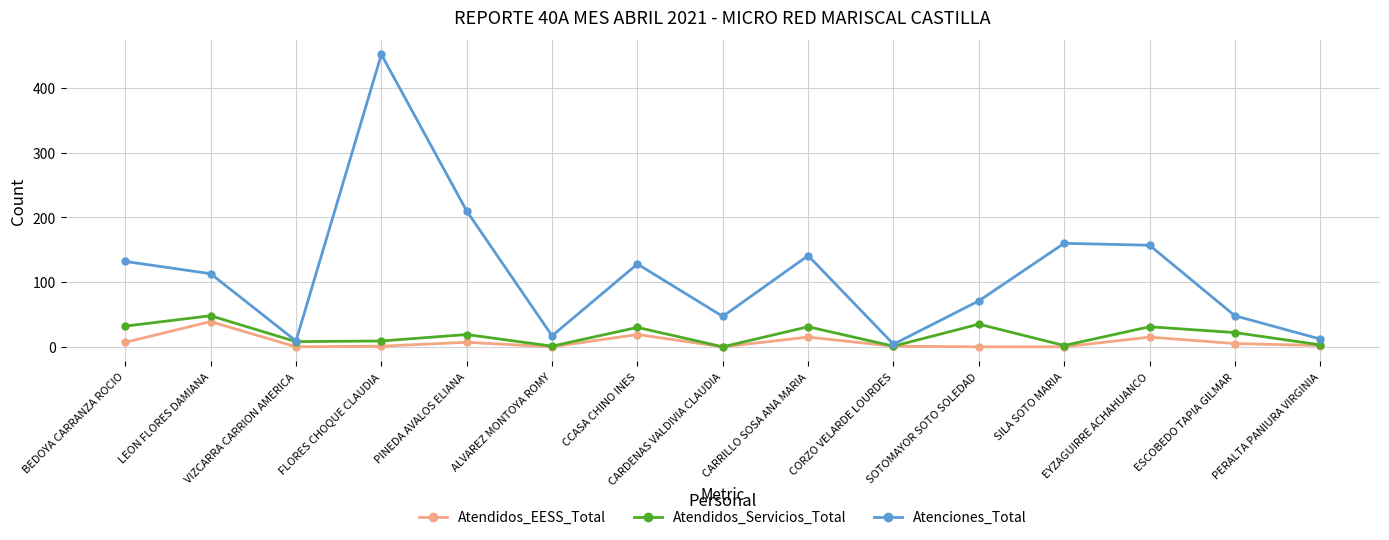

Count the number of data series in this chart.

3